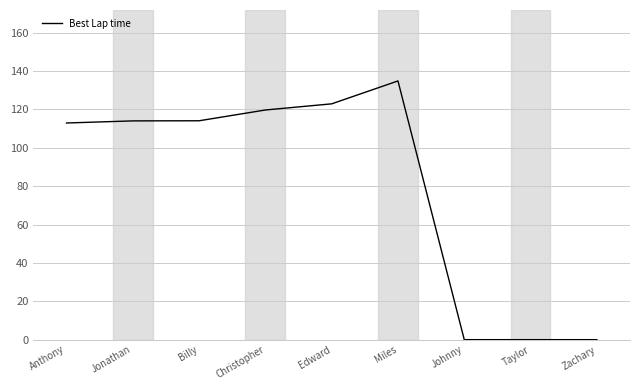

What position from the right is Jonathan?

8